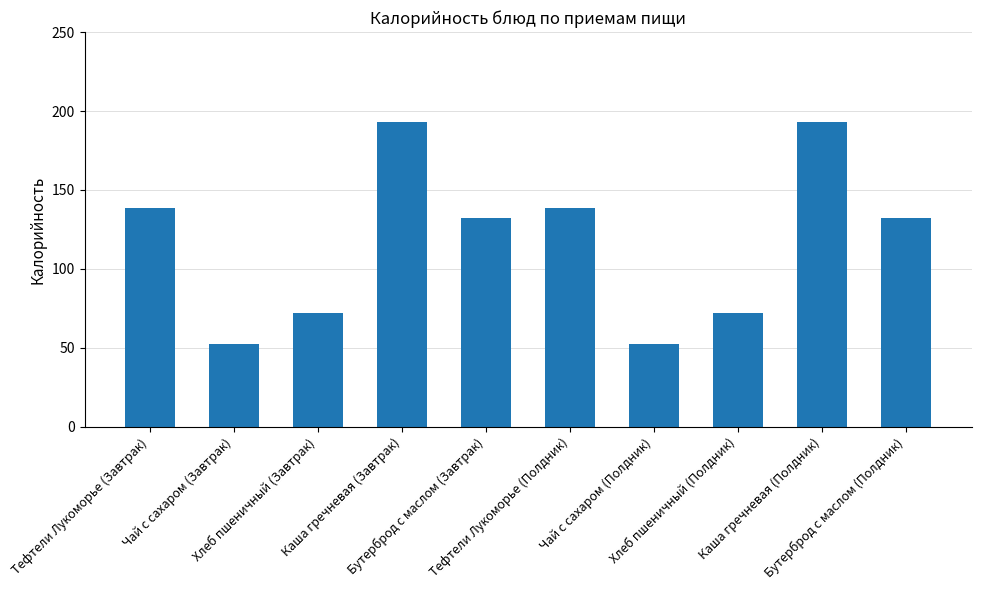

What is the minimum value shown in the chart?

52.2